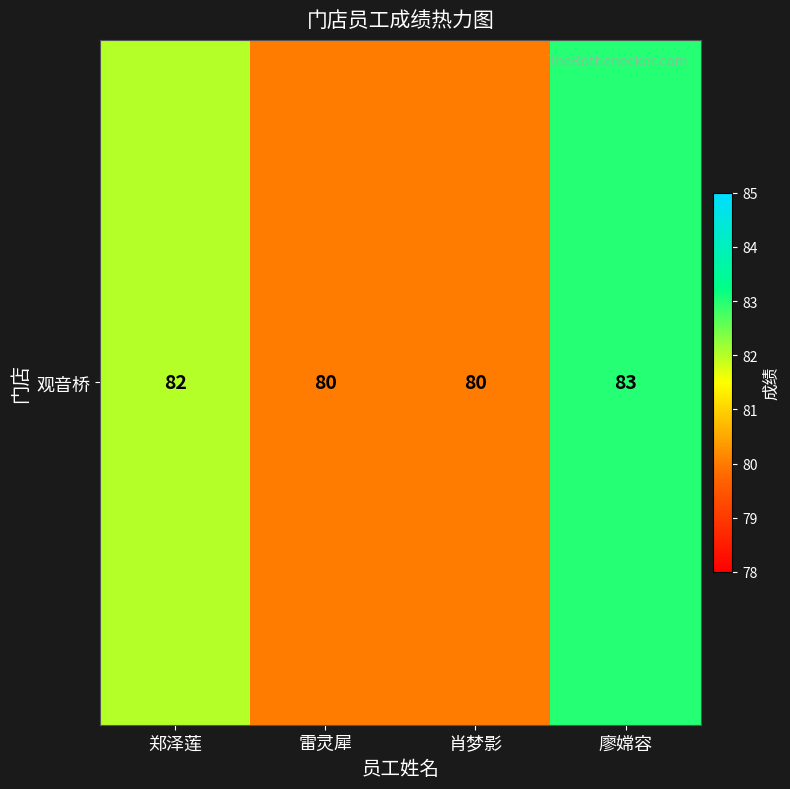

What is the approximate value at 肖梦影?

80